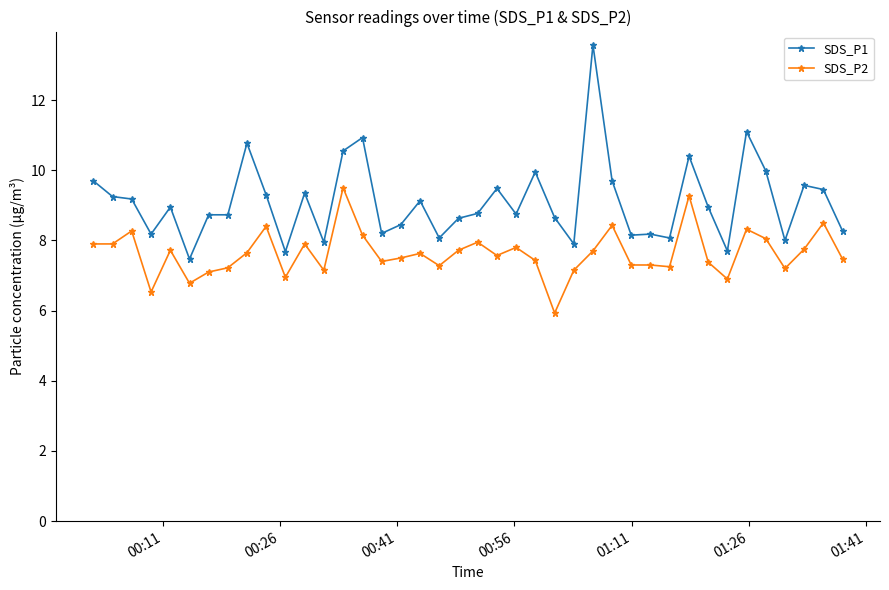

True or false: SDS_P1 and SDS_P2 cross at least once.

False